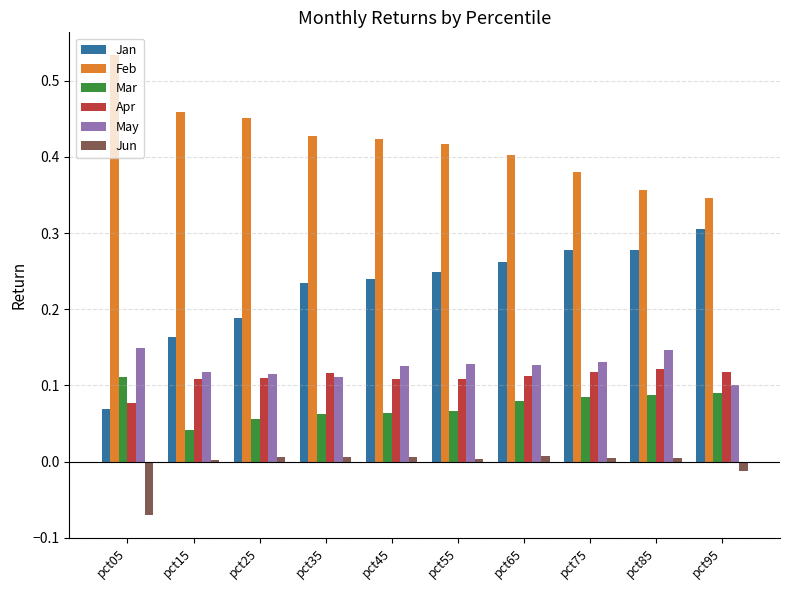

Rank the series at pct55 from highest to lowest value.

Feb, Jan, May, Apr, Mar, Jun